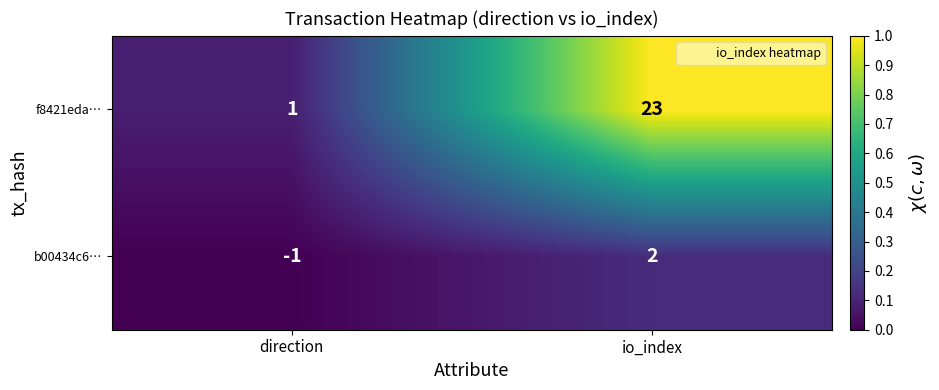

Where is b00434c6… nearest to the value 0?

direction